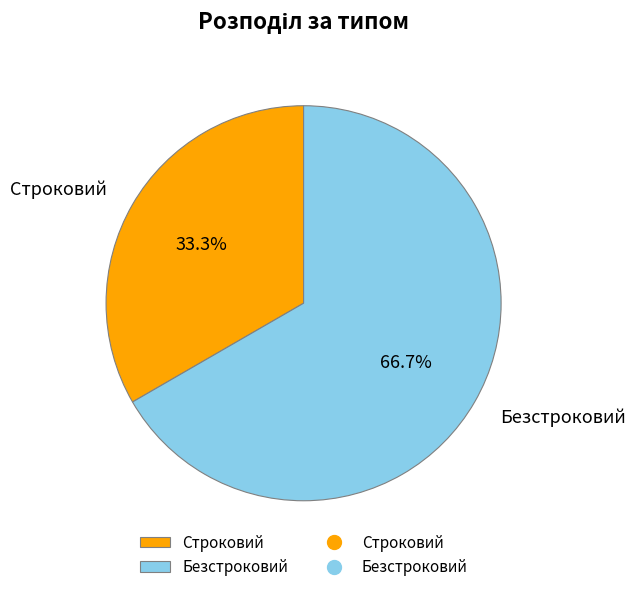

Between Строковий and Безстроковий, which is larger?

Безстроковий